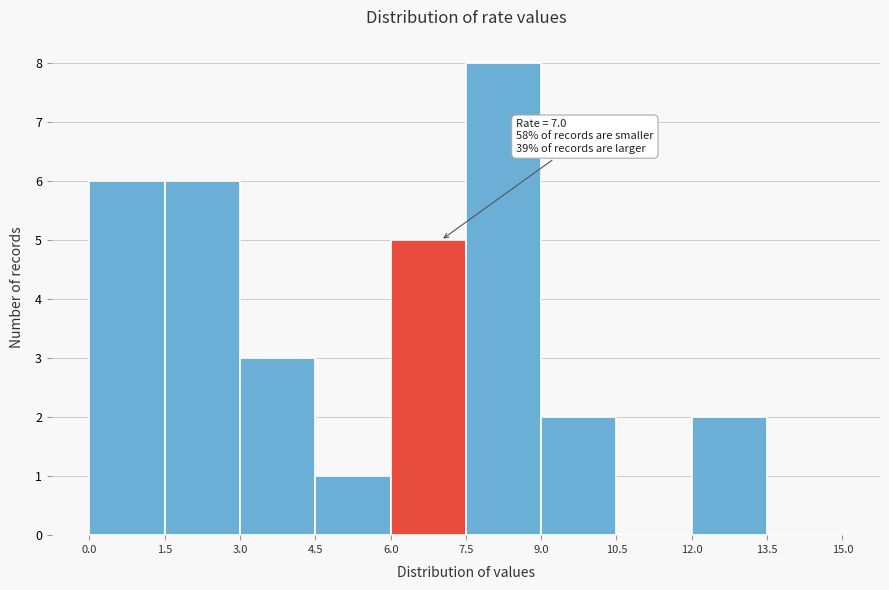

Which range on the x-axis has the tallest bar?

7.5 to 9.0